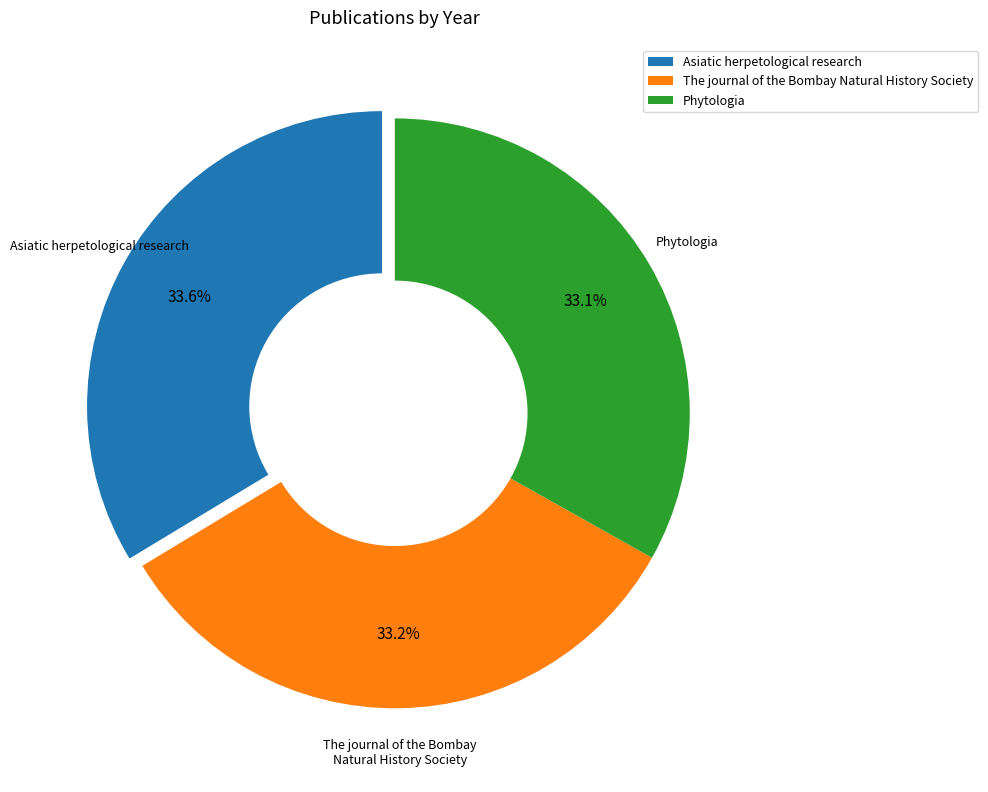

Is Asiatic herpetological research the majority of the pie?

No